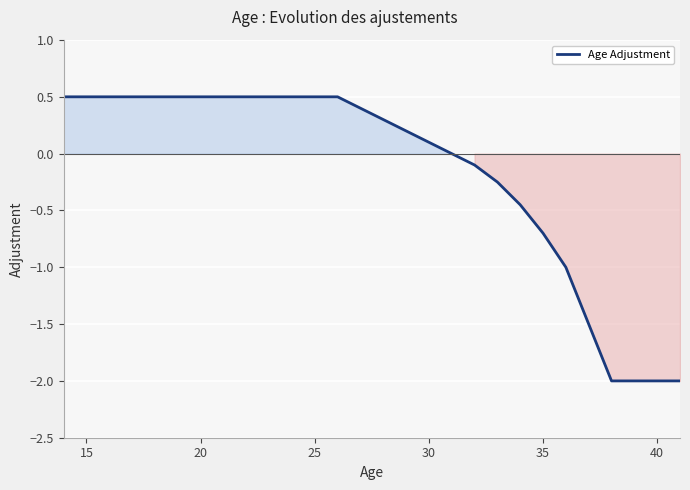

What is the difference between the maximum and minimum values?

2.5